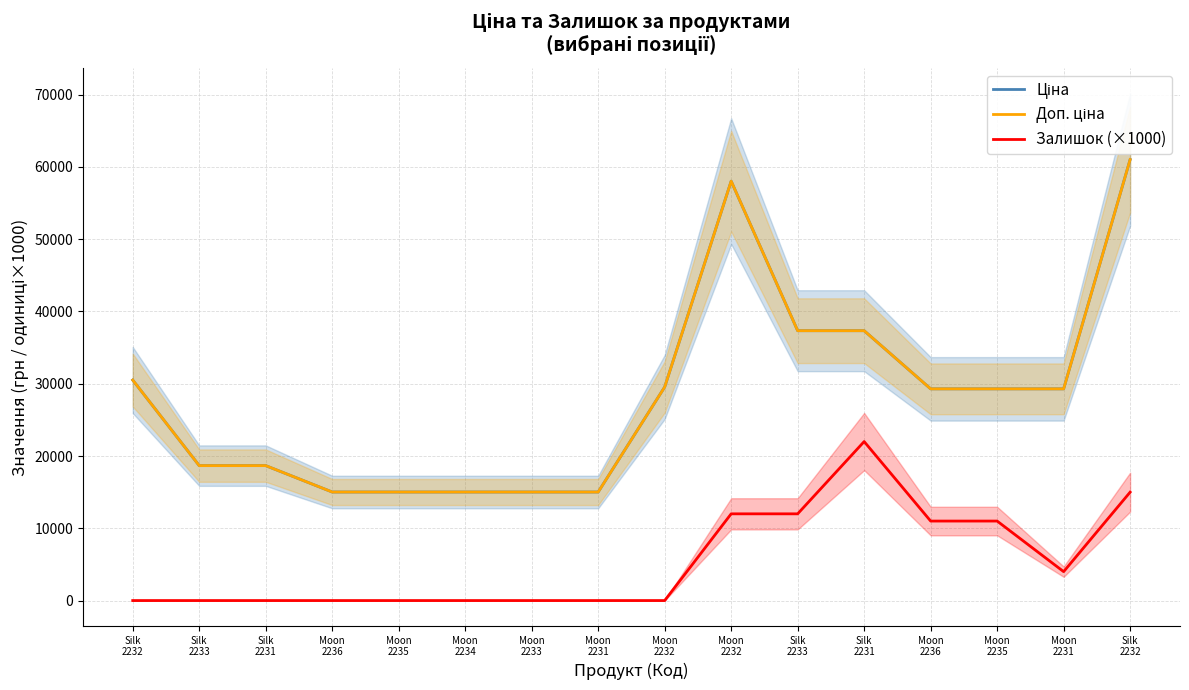

Which series has the largest range (max minus min)?

Ціна